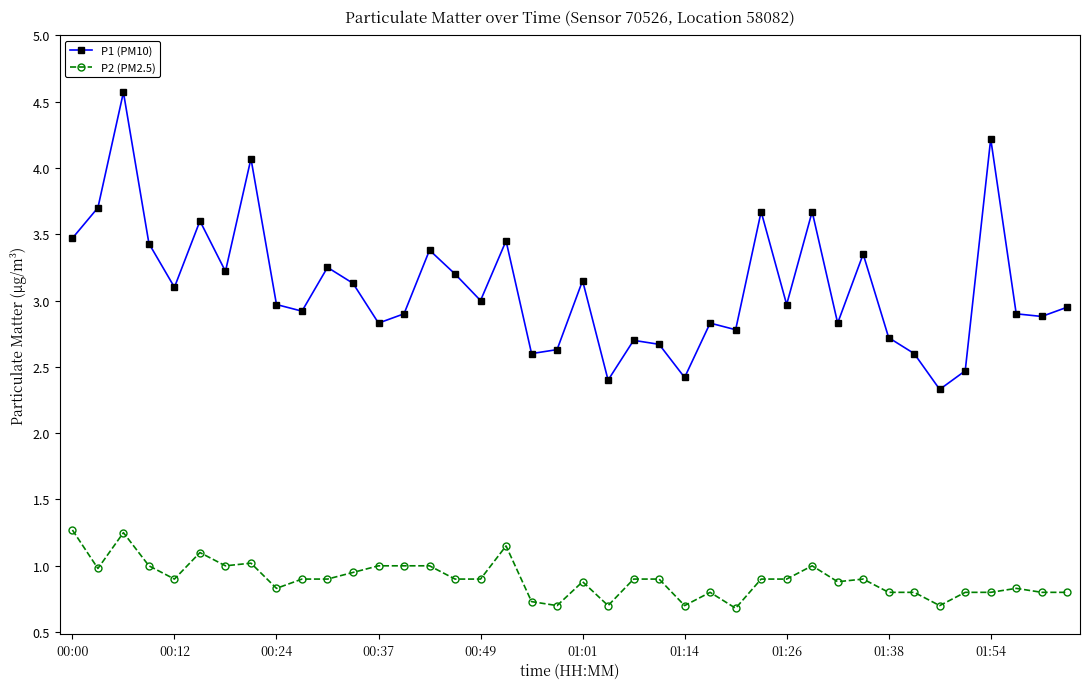

Which series has the largest total across all categories?

P1 (PM10)